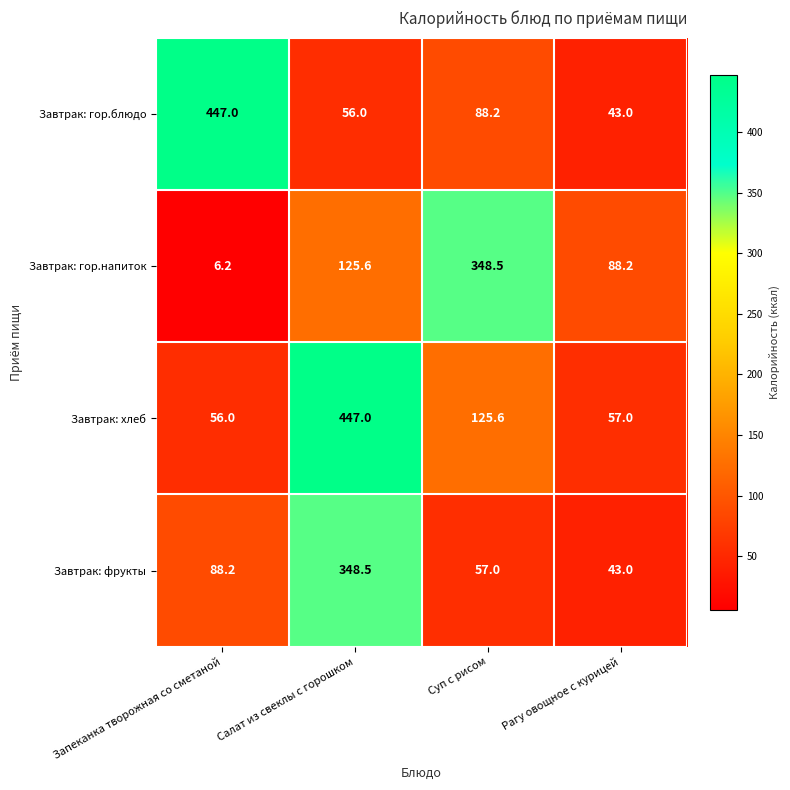

Where is Завтрак: хлеб nearest to the value 251?

Суп с рисом